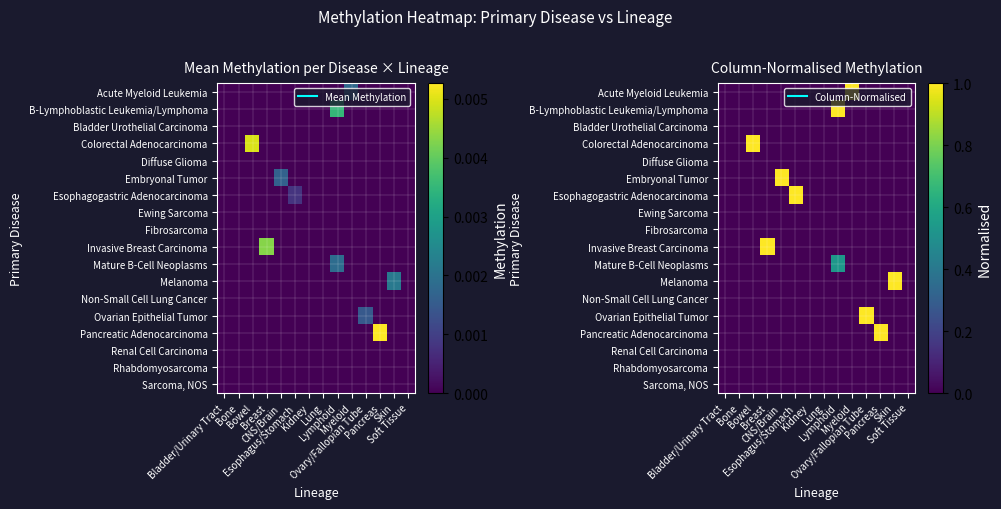

The value of B-Lymphoblastic Leukemia/Lymphoma at Pancreas is -0.4. True or false?

False